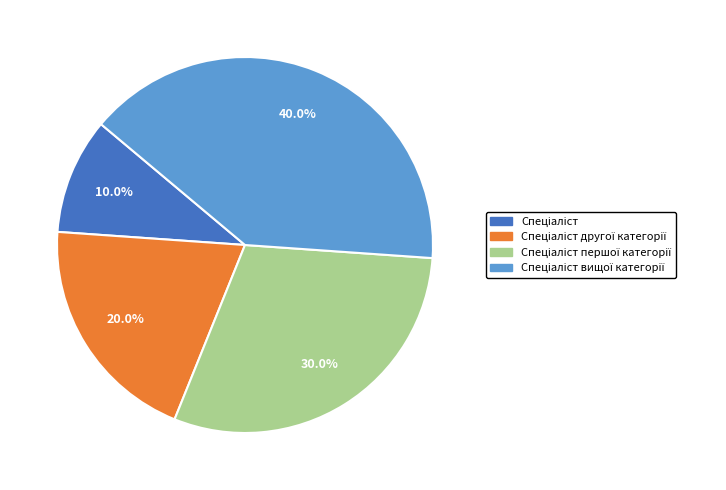

Is there any slice that represents more than half of the pie?

No